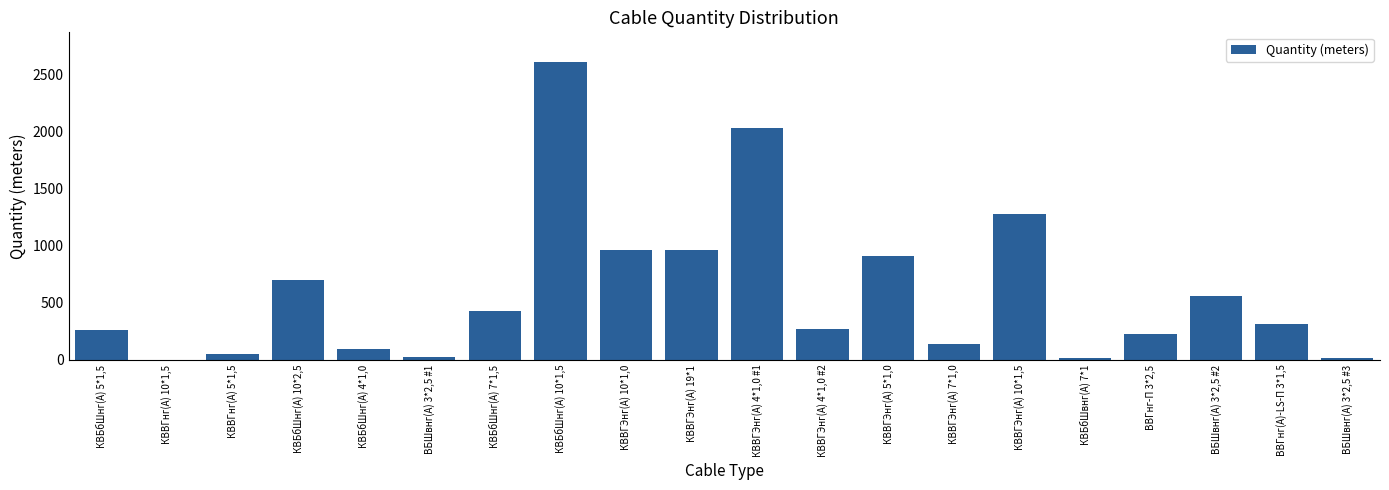

Which label corresponds to the largest value in the chart?

КВБбШнг(А) 10*1,5